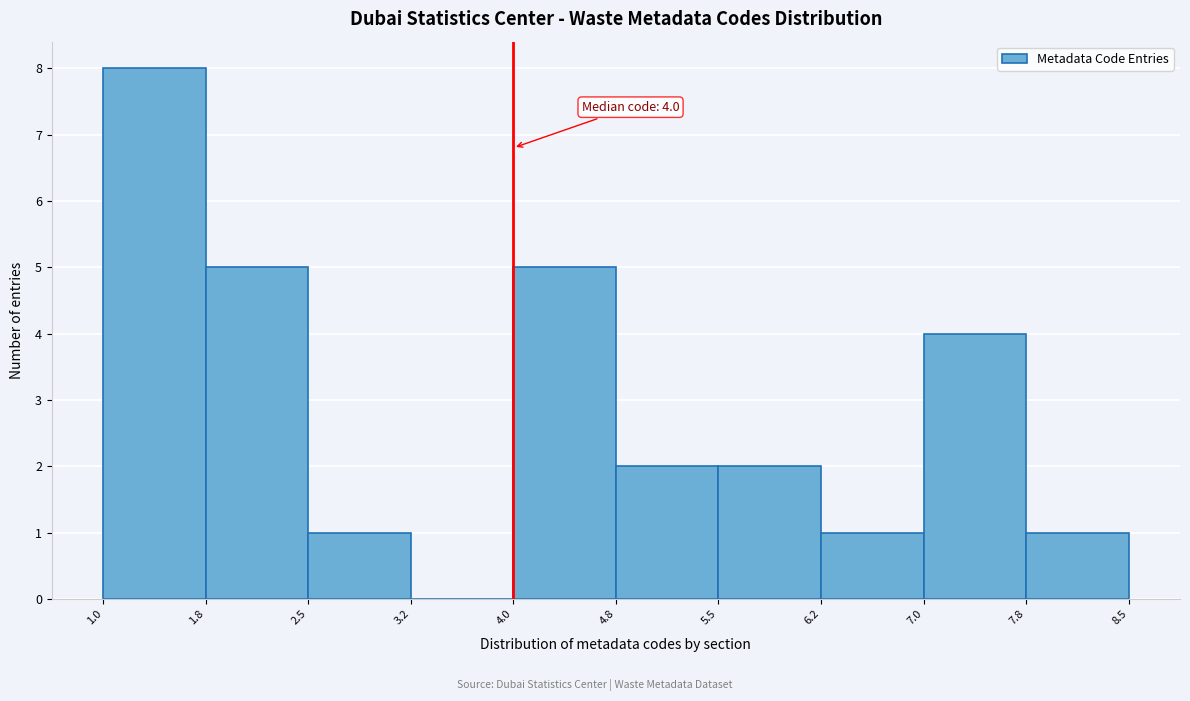

Over which range of the x-axis is the bar tallest?

1.0 to 1.8